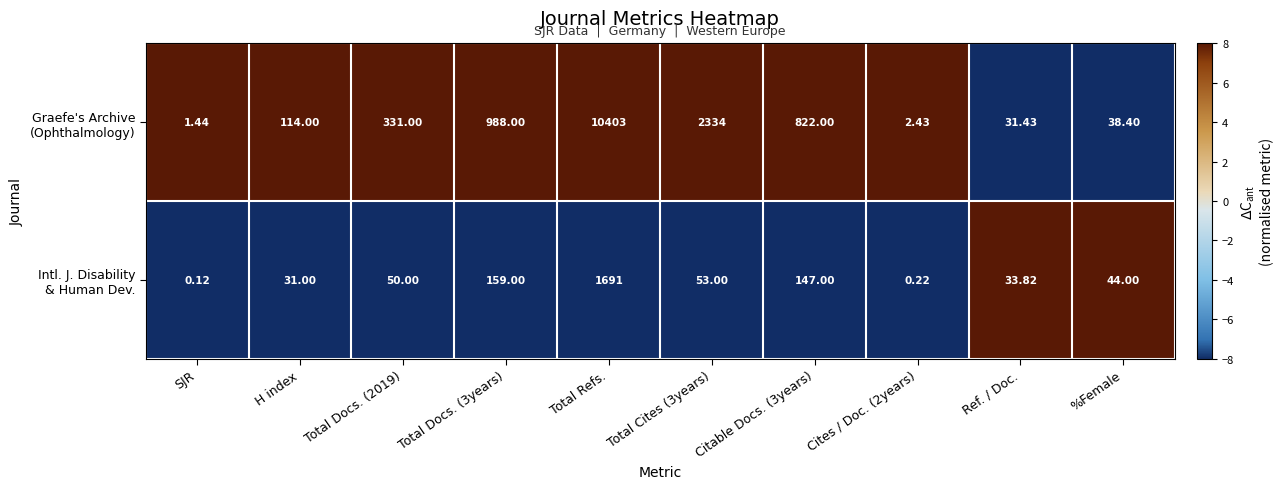

At which category is the sum across all series the highest?

Total Refs.